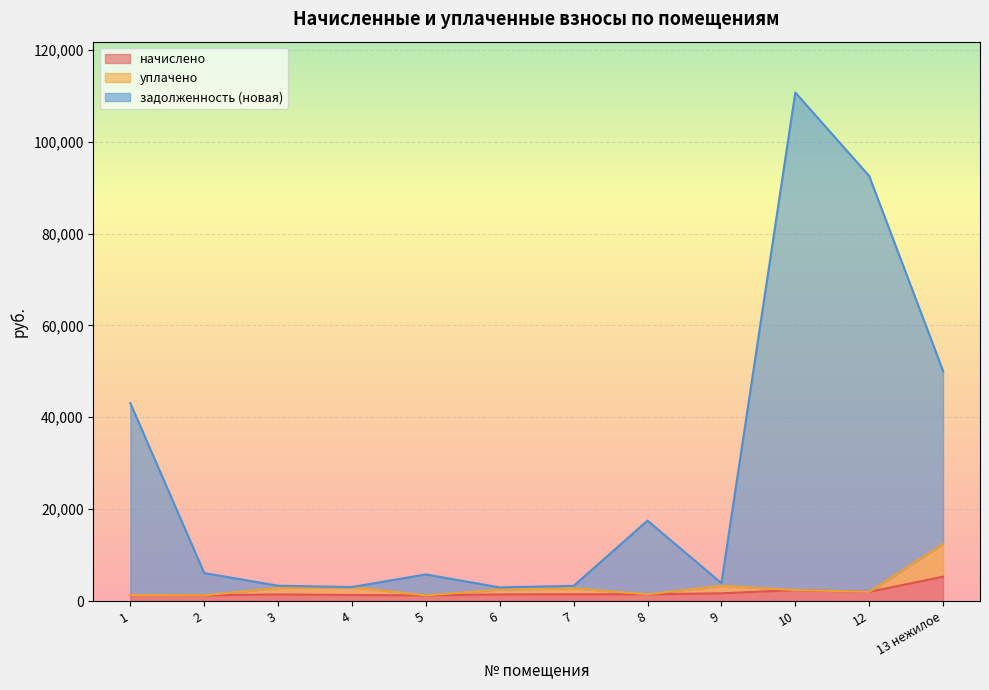

How many lines are shown in the chart?

3